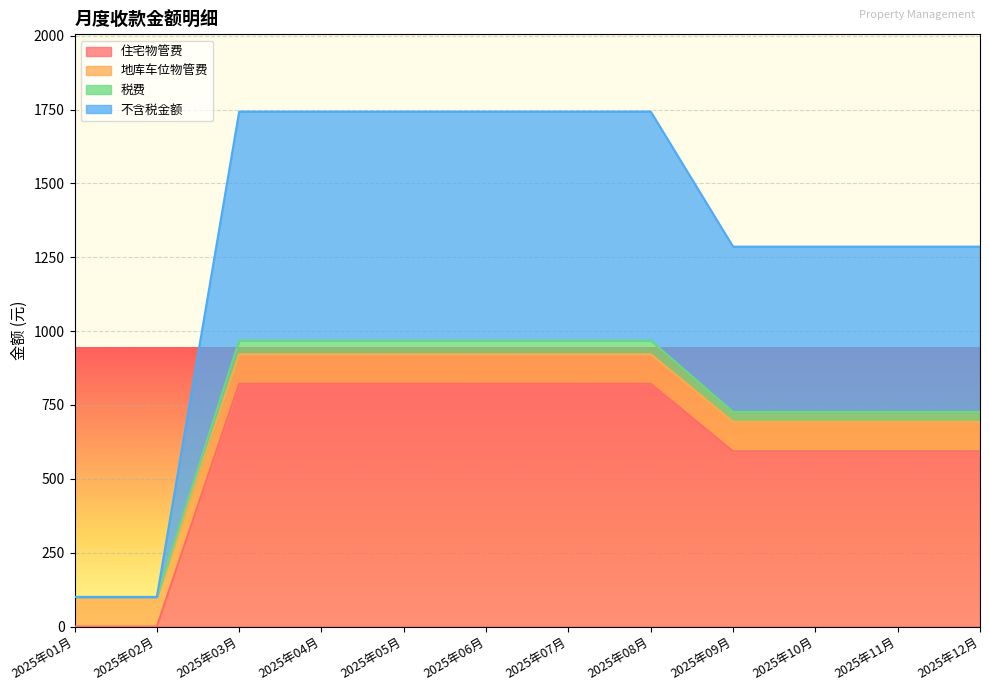

What is the average value of the 住宅物管费 series?

608.4